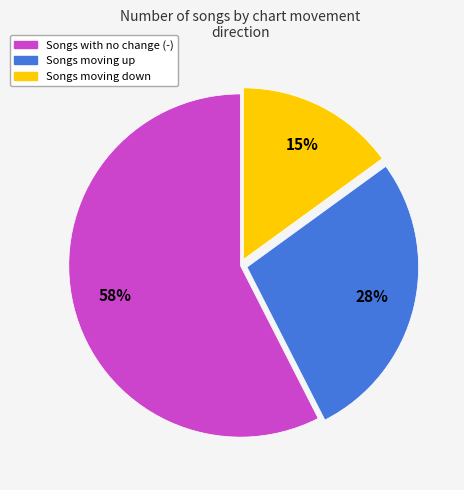

To the nearest percent, what is the average slice percentage?

33%